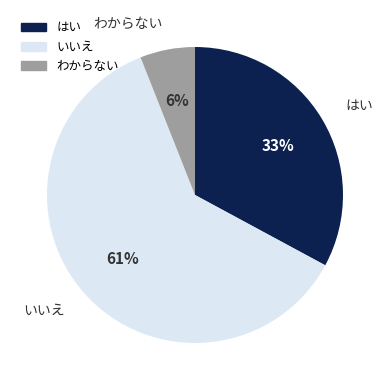

Is it true that いいえ is 74% of the pie?

False